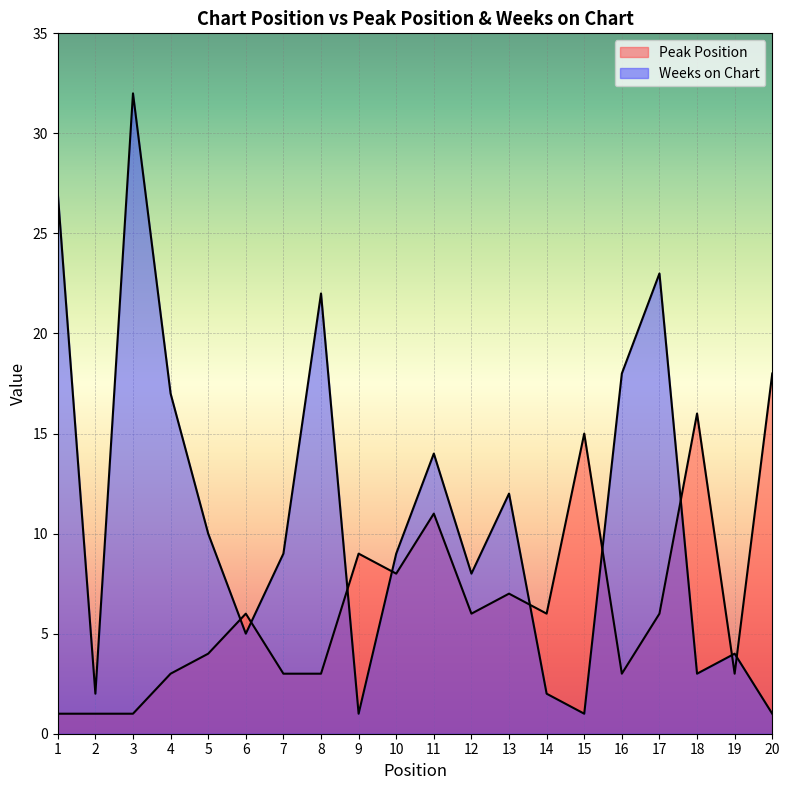

What is the highest value of the Weeks on Chart series?

32